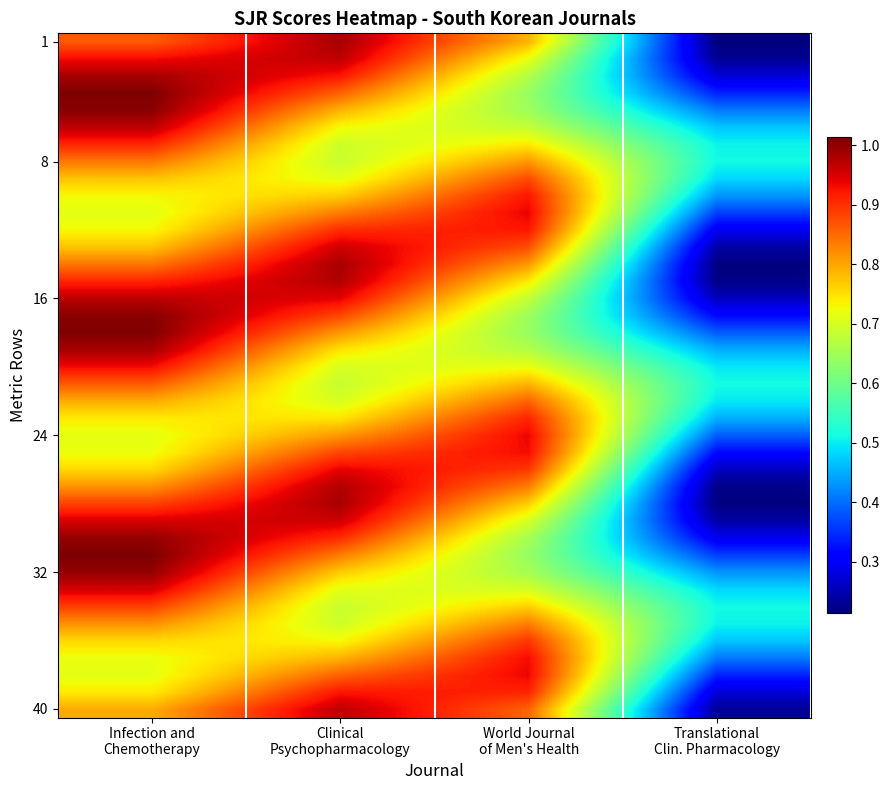

At which category is the sum across all series the highest?

Infection and
Chemotherapy